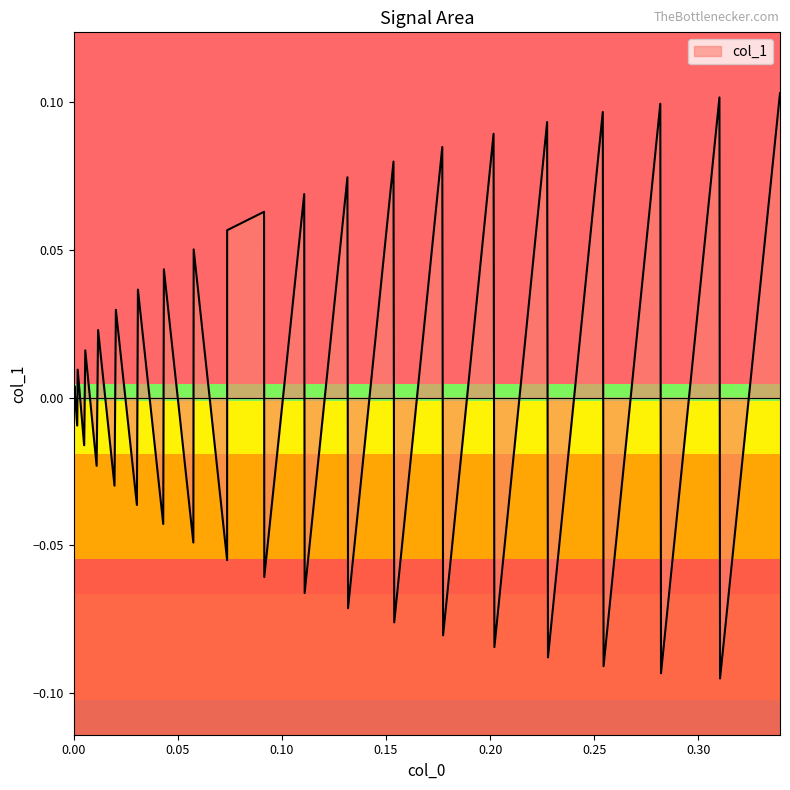

What is the minimum value shown in the chart?

-0.1